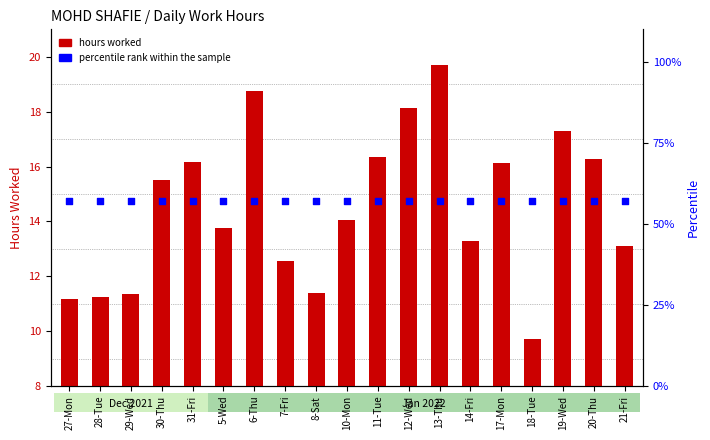

At how many categories does at least one series exceed 25?

19